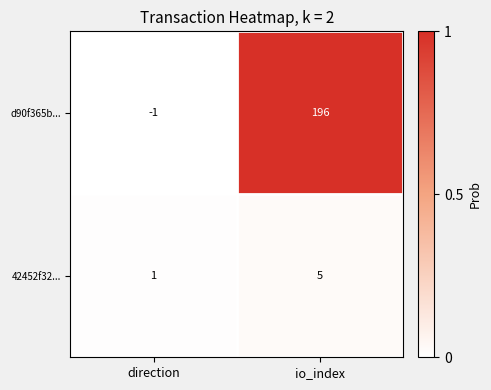

At io_index, list the series in order from smallest to largest.

42452f32..., d90f365b...